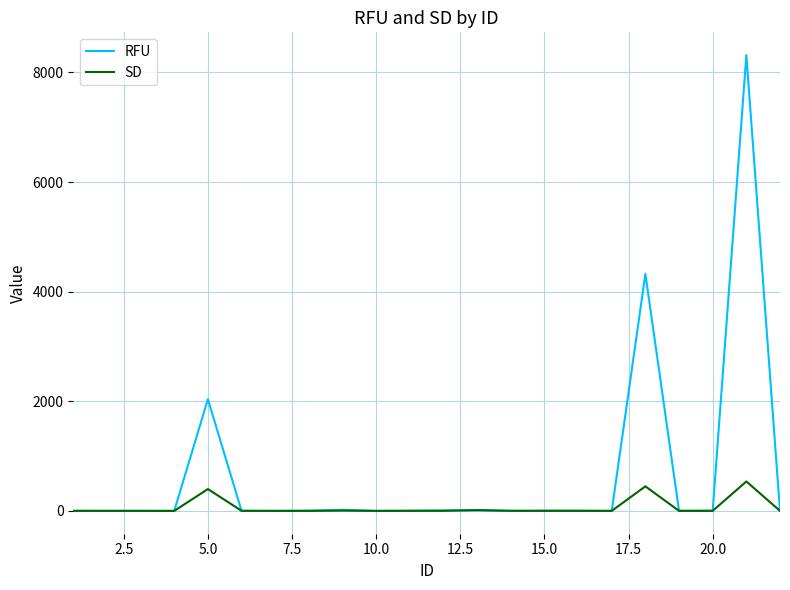

Which series has the largest total across all categories?

RFU